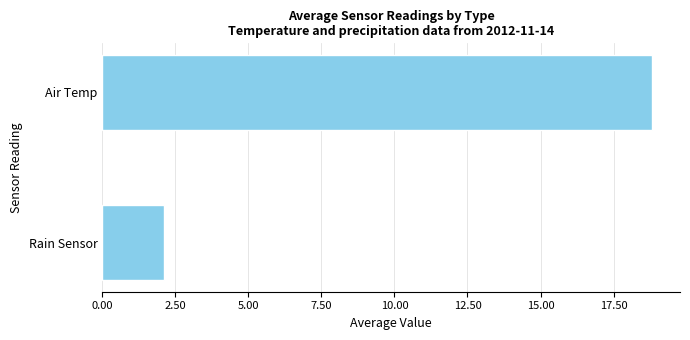

Where is the data nearest to the value 10?

Rain Sensor